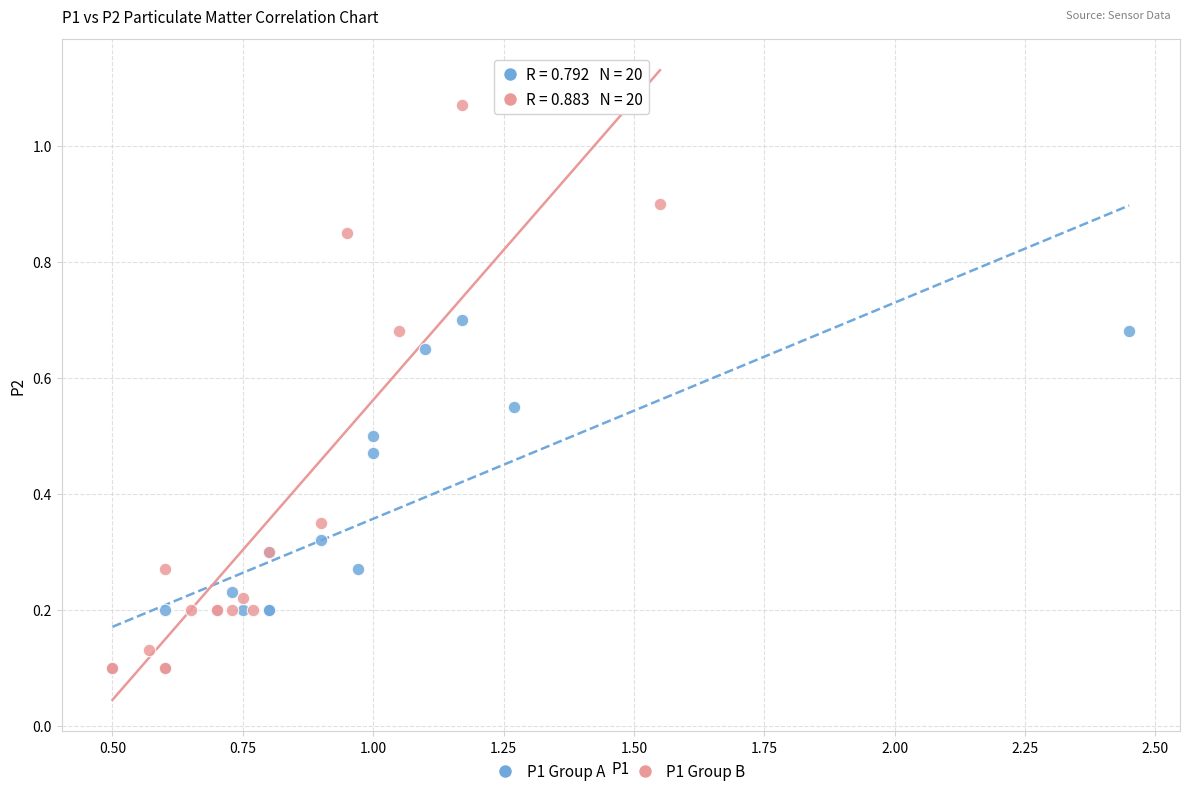

What are all the series names shown in the legend?

P1 Group A, P1 Group B